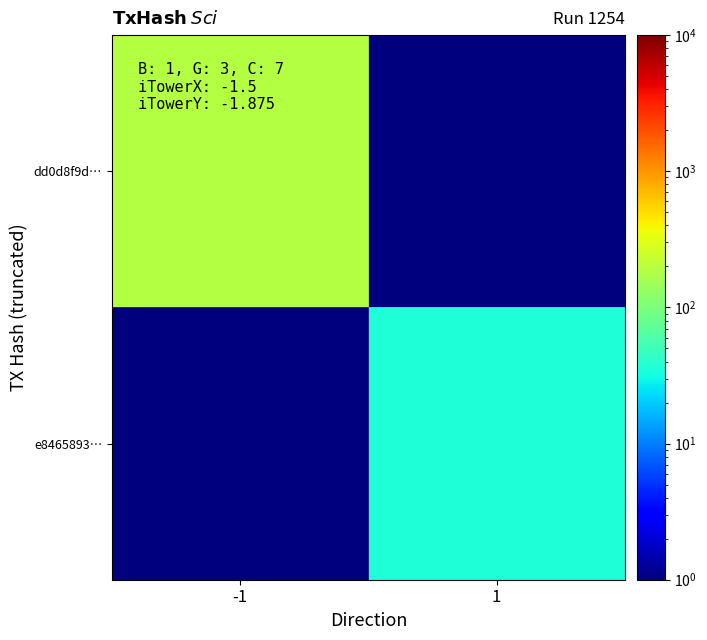

Which series changed the most between -1 and 1?

dd0d8f9d…